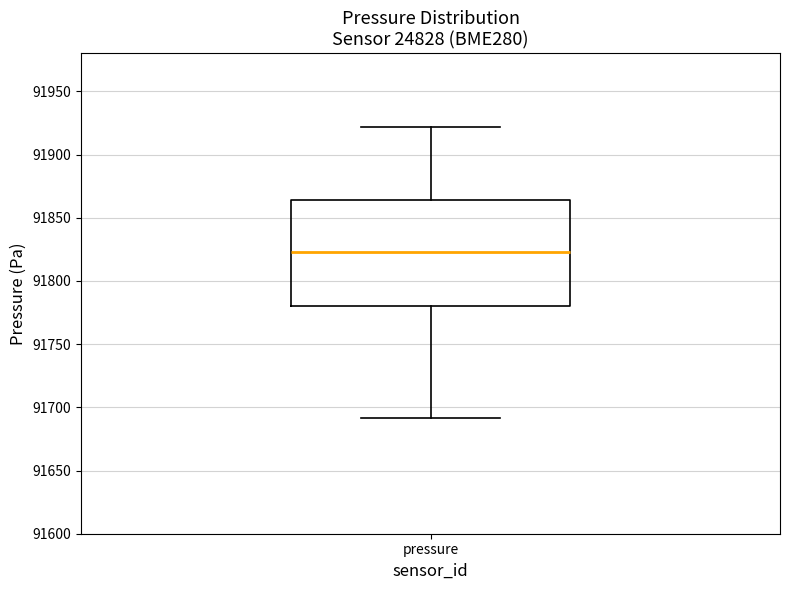

Read this box plot against the y-axis: the position of the median line, the range covered by the box, and the ends of both whiskers. The values are not printed on the chart, so give them approximately, as read against the axis.

median 91825, box 91780 to 91865, whiskers 91690 to 91920